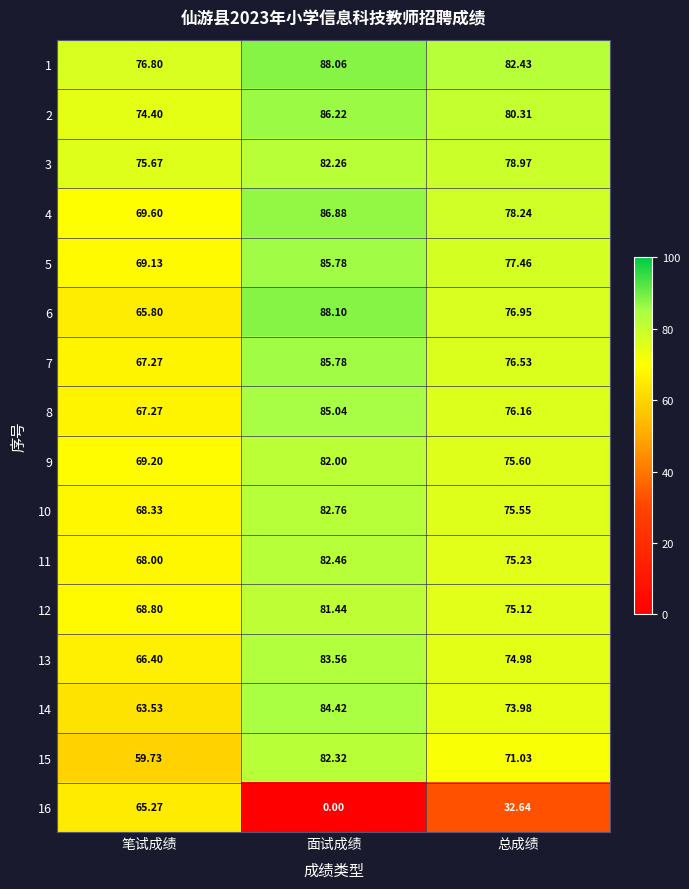

Which series changed the most between 笔试成绩 and 总成绩?

16